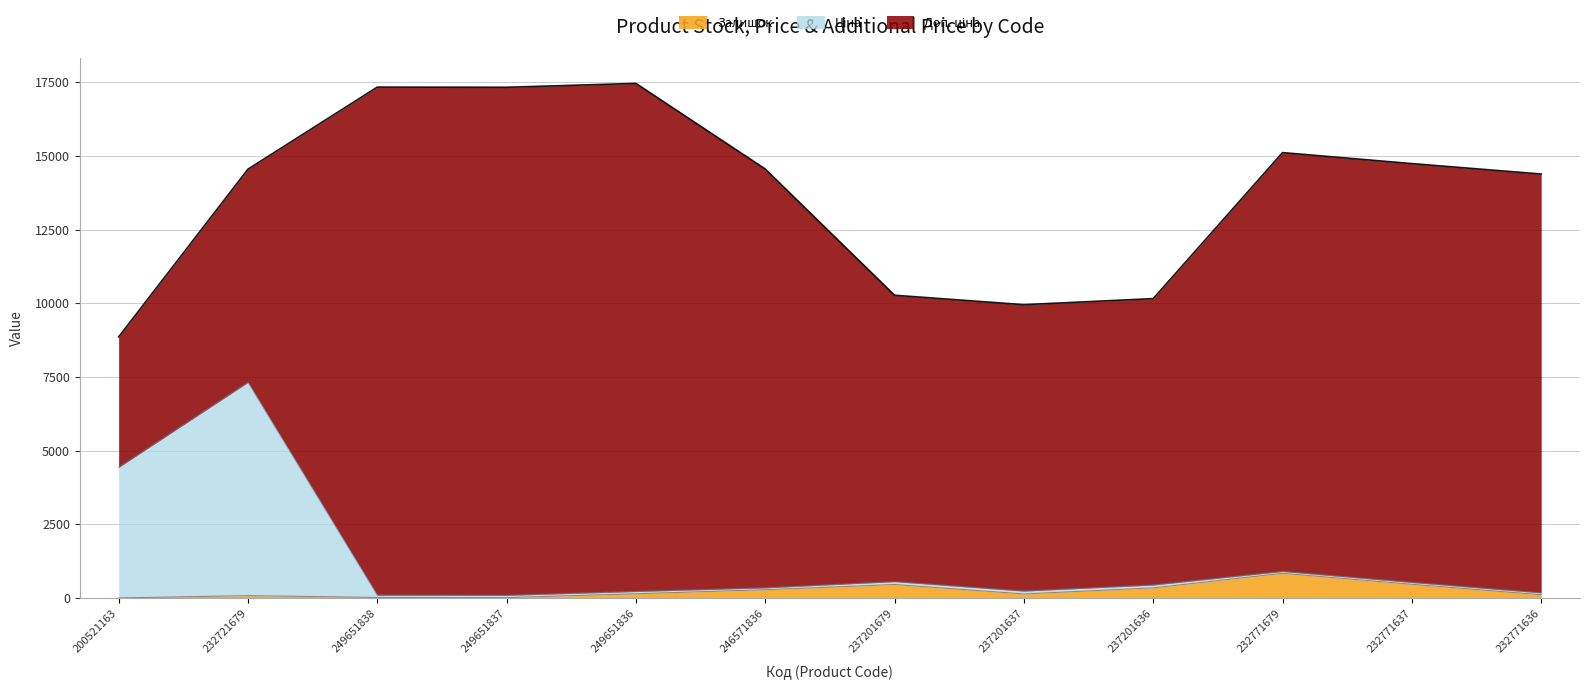

At which label does Залишок reach its peak?

232771679